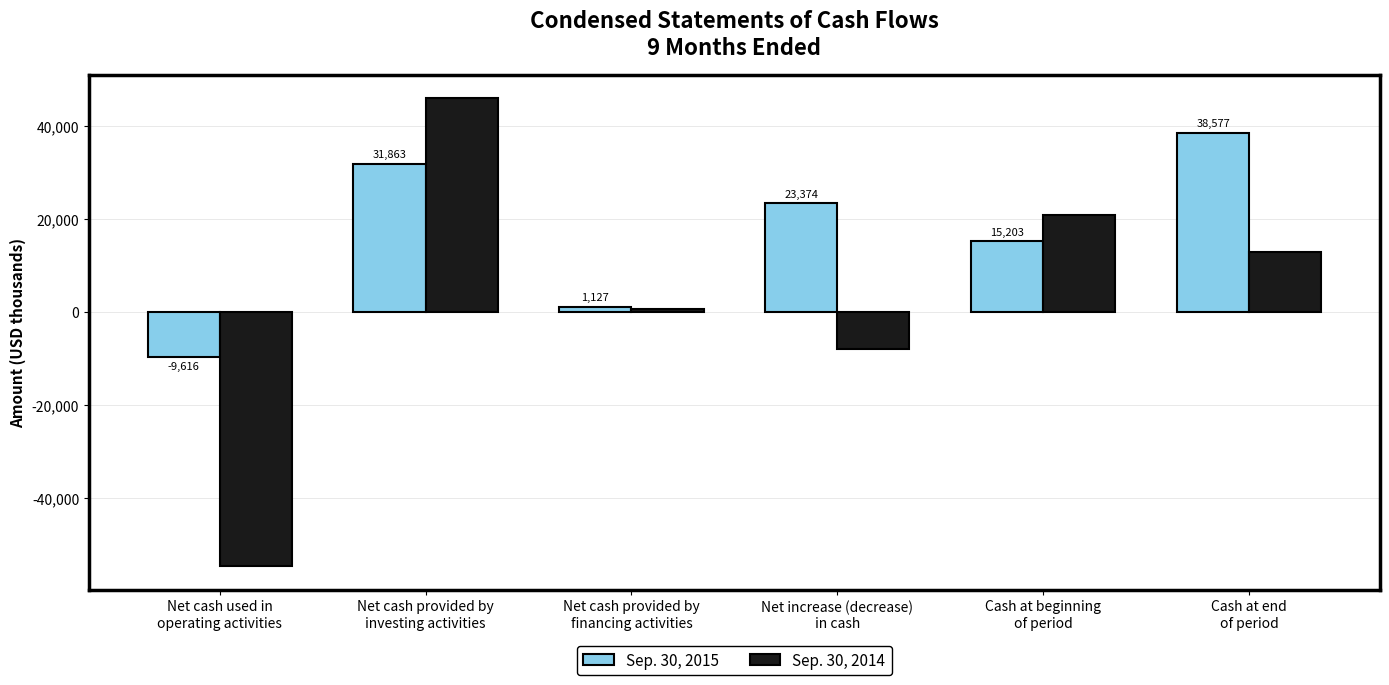

Is it true that Sep. 30, 2015 equals 9368 at Net increase (decrease)
in cash?

False